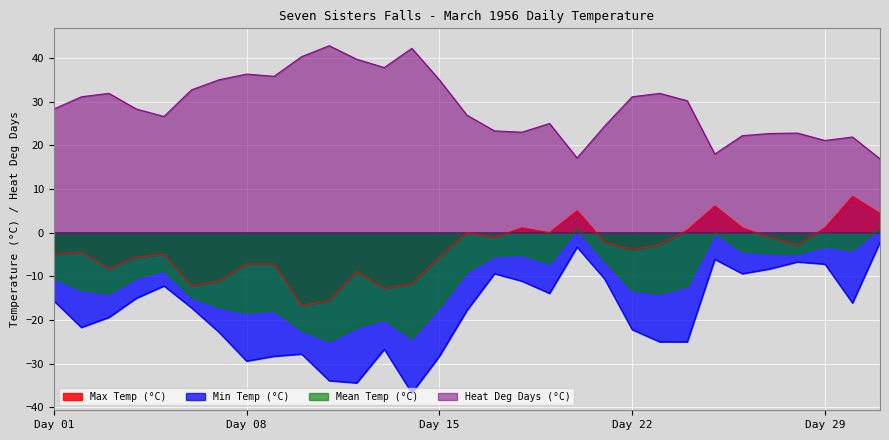

Where does the Min Temp (°C) series first go above -17?

Day 01